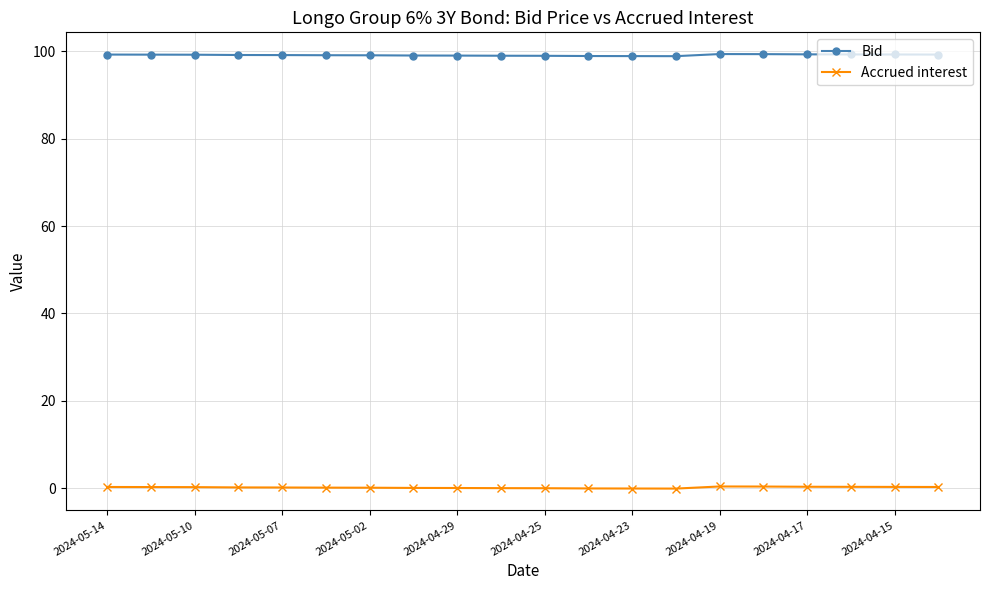

What is the value of the Bid point at the 10th from the left?

99.0